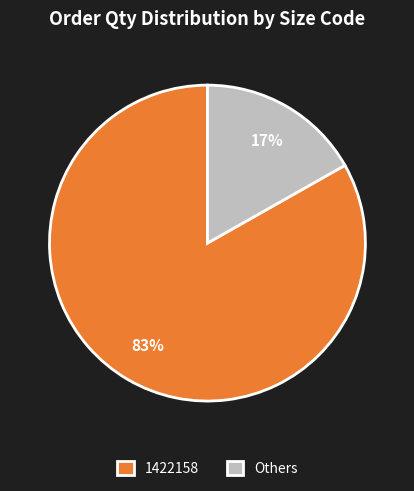

Is it true that Others is 3% of the pie?

False